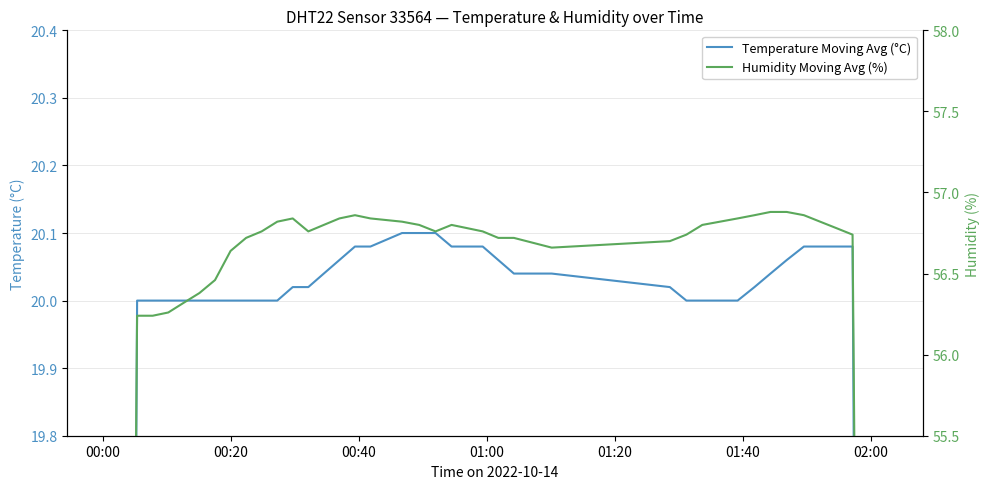

What is the value of the Humidity Moving Avg (%) point at the 33rd from the left?

56.9